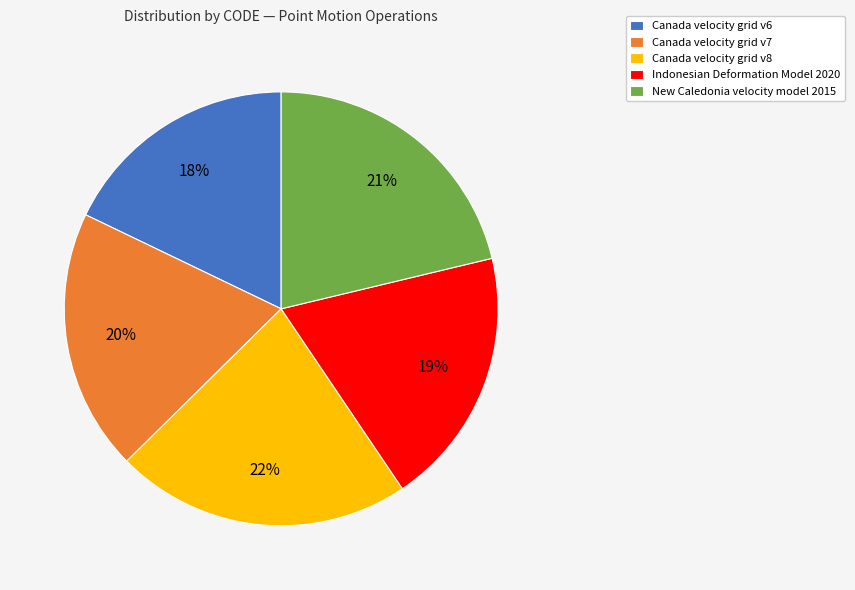

To the nearest percent, what is the difference between the Indonesian Deformation Model 2020 and New Caledonia velocity model 2015 slice percentages?

2%